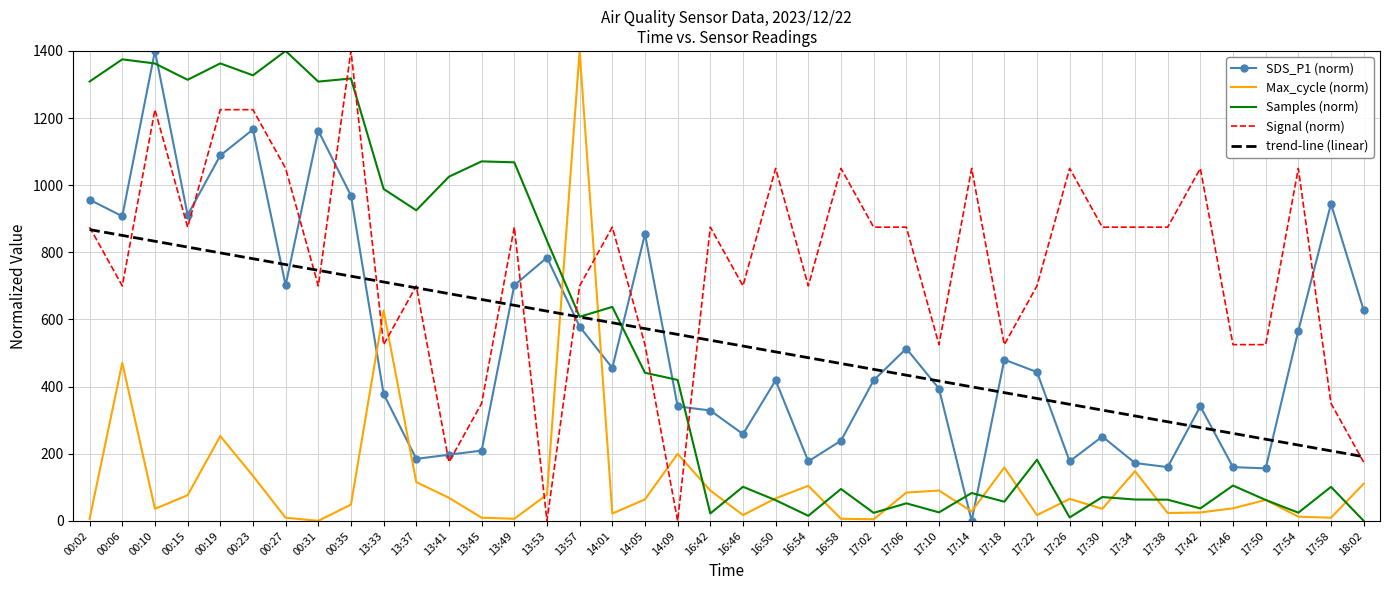

What is the maximum value shown in the chart?

1400.0